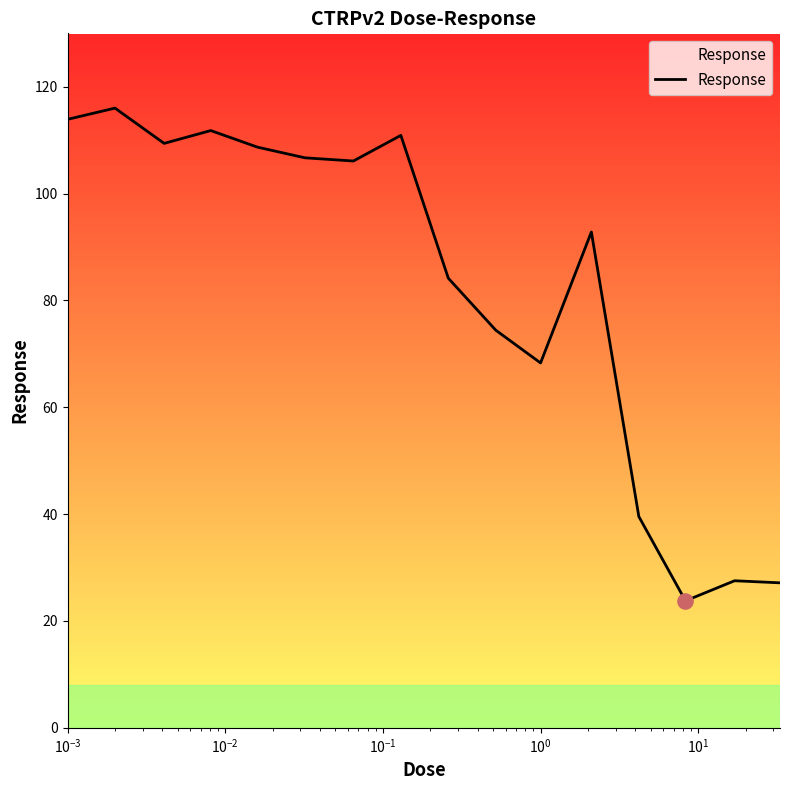

What is the smallest value displayed?

23.8